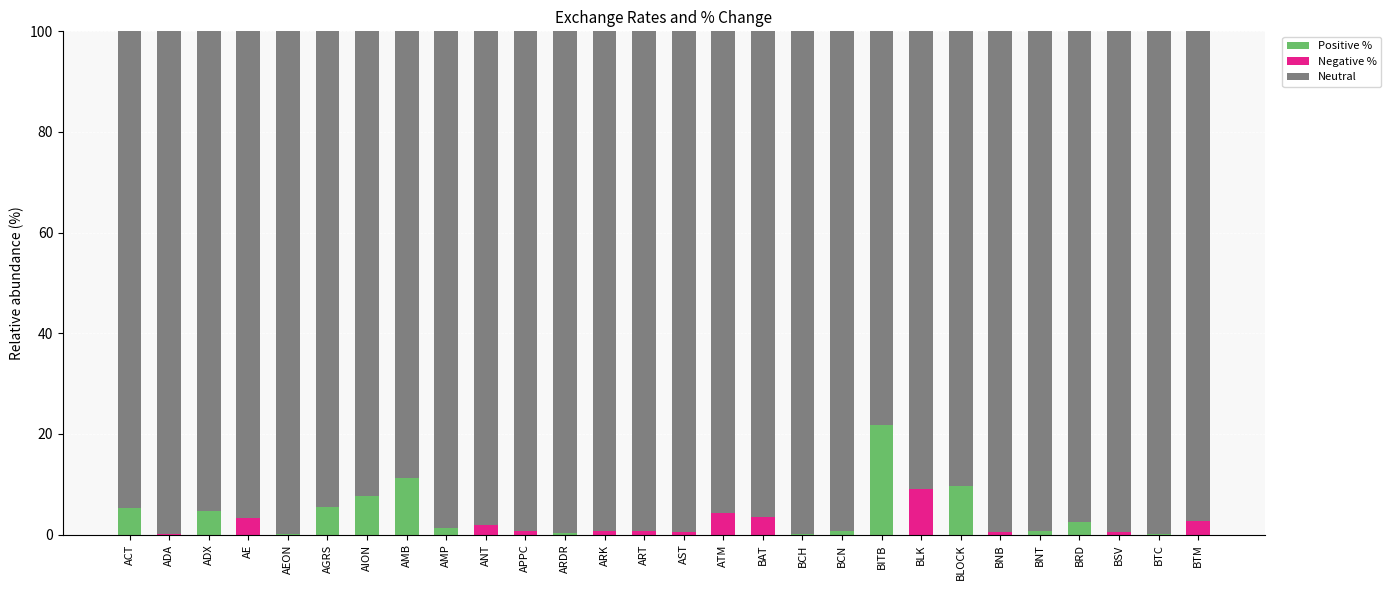

What value does the Positive % series have at ACT?

5.3